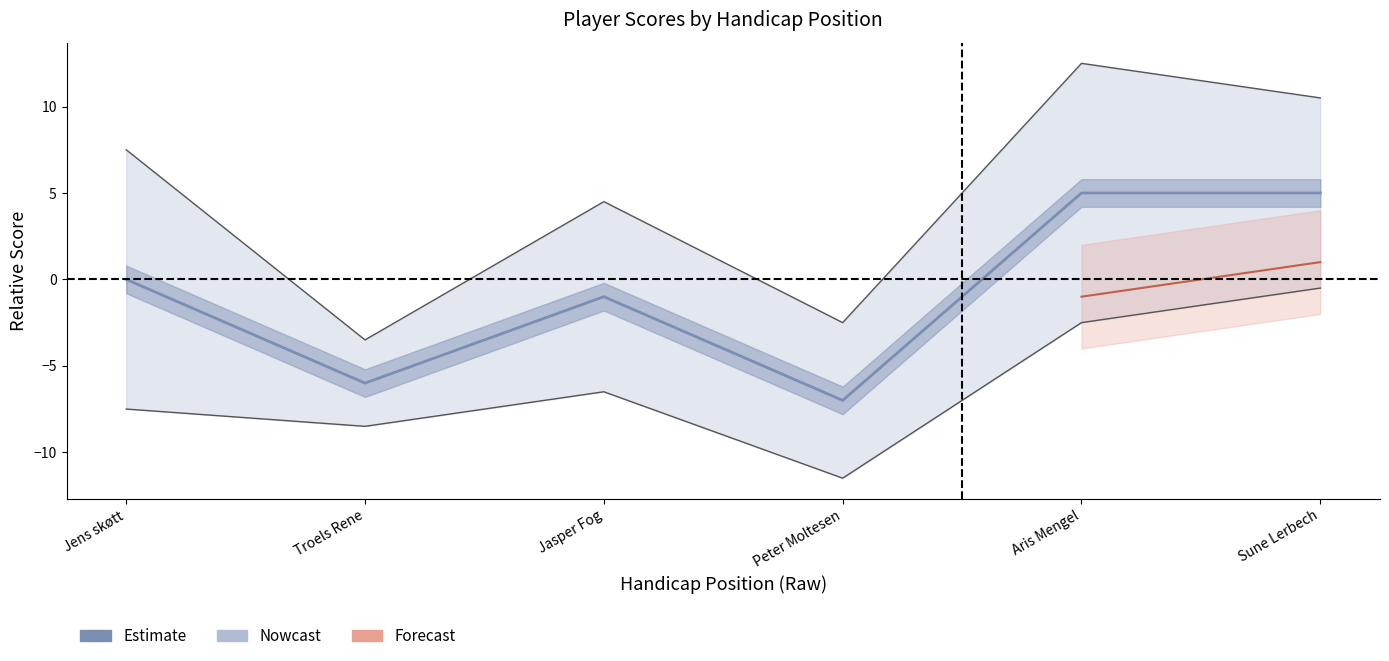

Reading left to right, list all the values displayed in this chart.

Jens skøtt=0	Troels Rene=-6	Jasper Fog=-1	Peter Moltesen=-7	Aris Mengel=5	Sune Lerbech=5